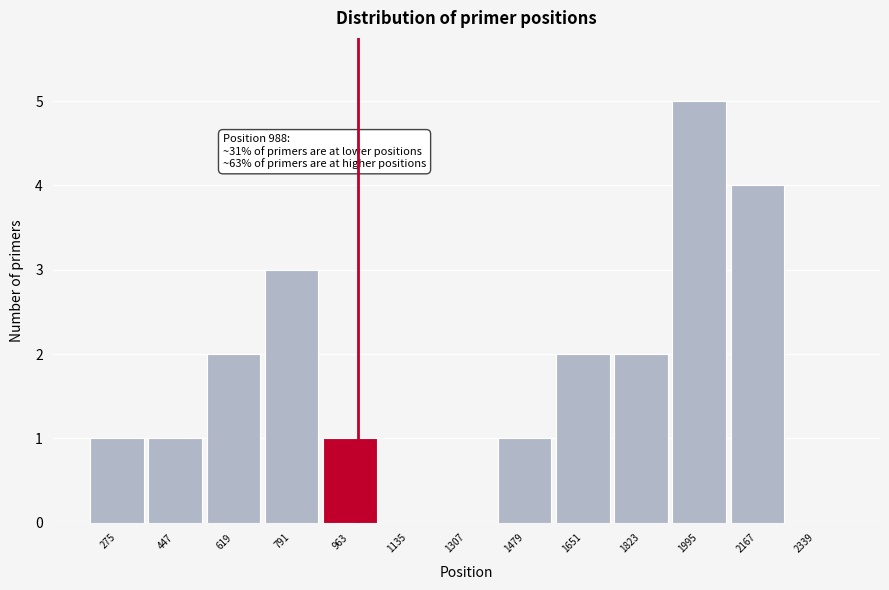

Over which range of the x-axis is the bar tallest?

1900 to 2080